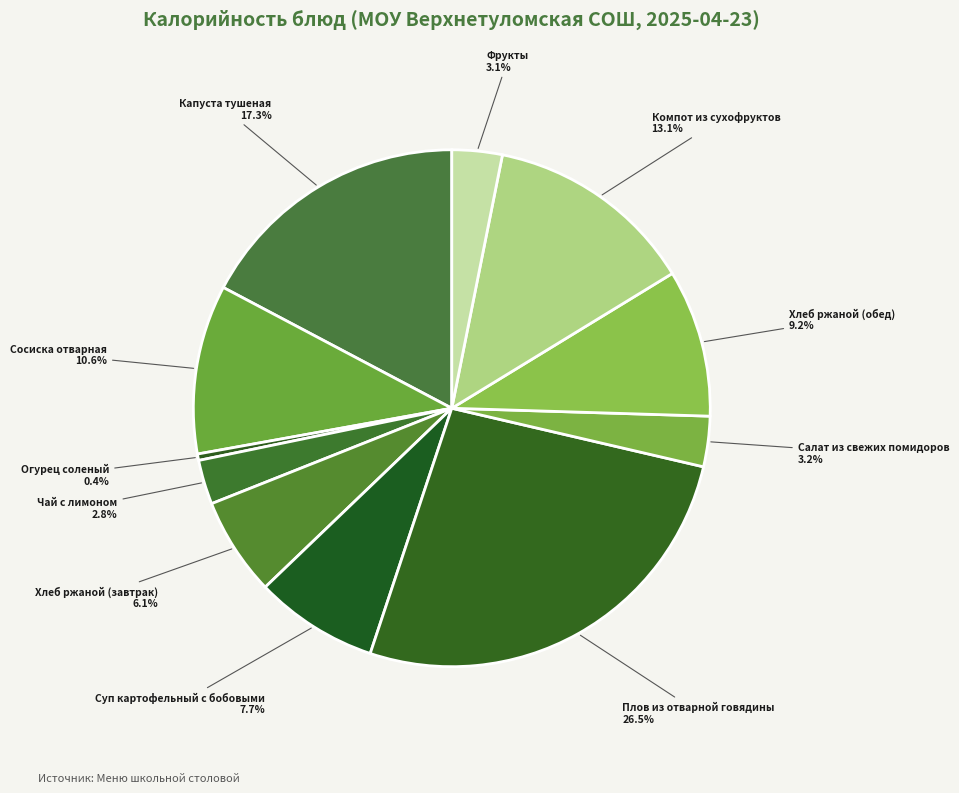

Between Фрукты and Суп картофельный с бобовыми, which is larger?

Суп картофельный с бобовыми